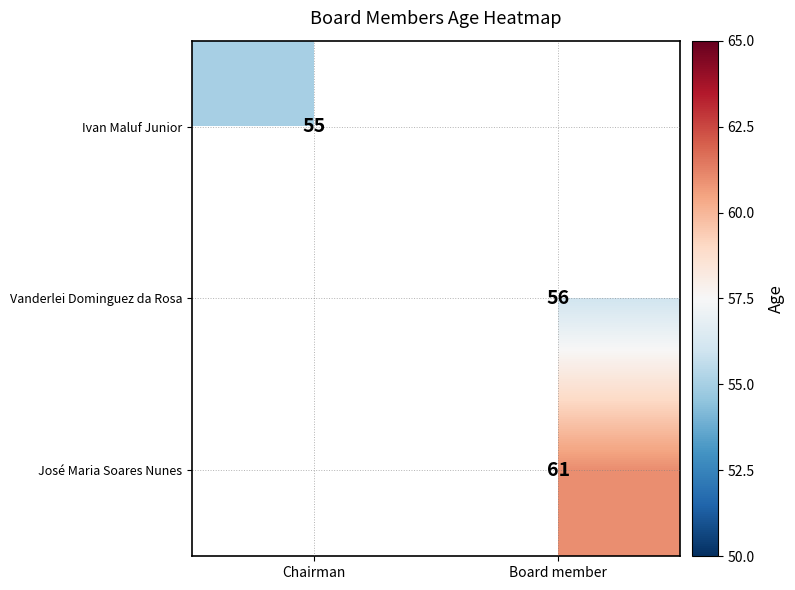

True or false: Vanderlei Dominguez da Rosa has a value of 30 at Board member.

False